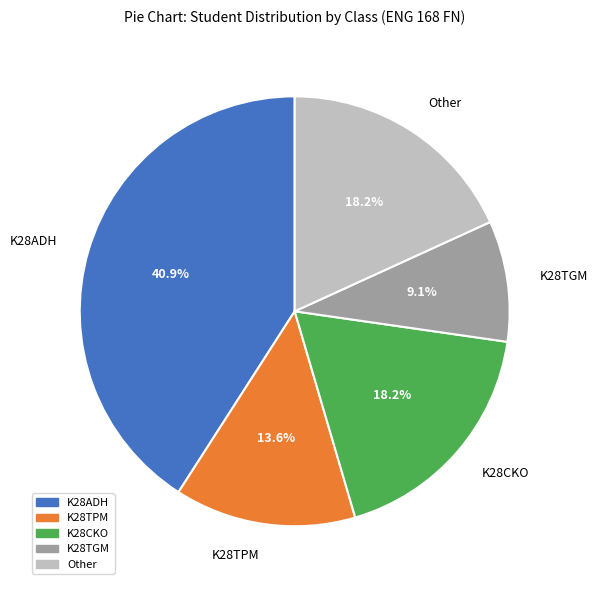

The K28TPM slice represents 20% of the pie. True or false?

False